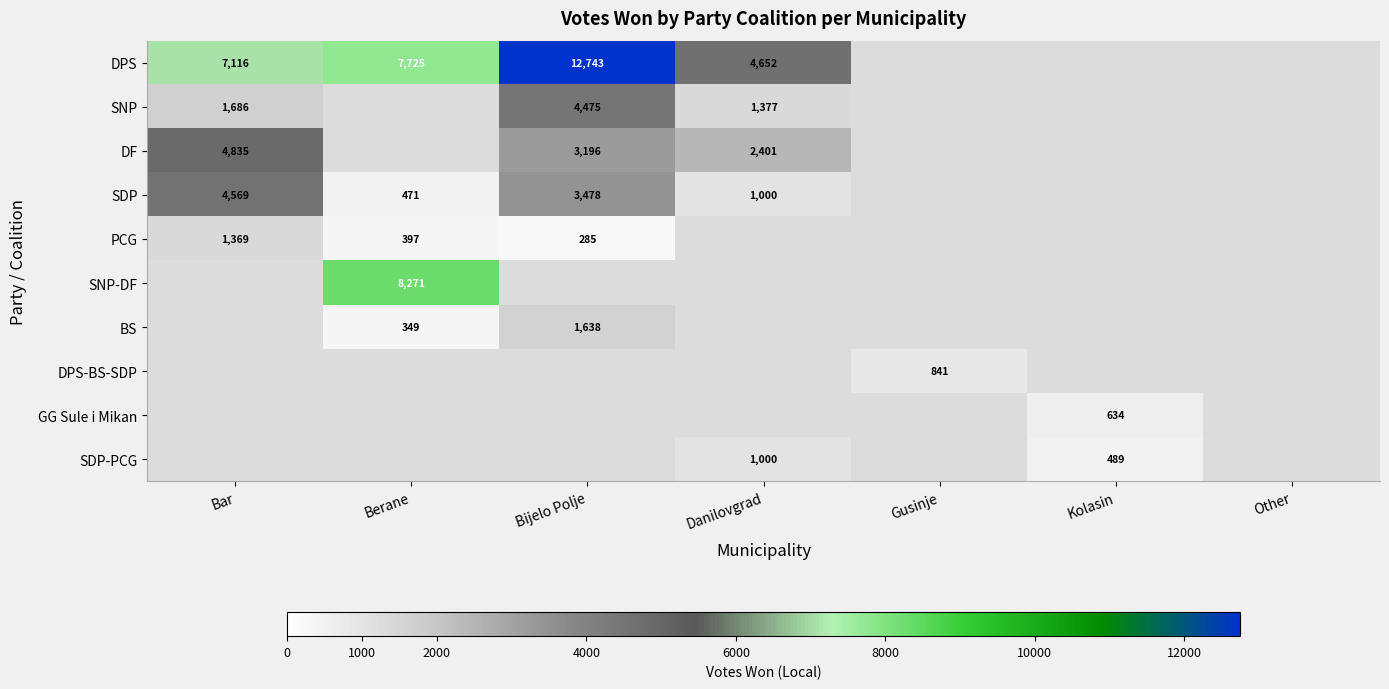

Is it true that DPS-BS-SDP equals 254 at Gusinje?

False